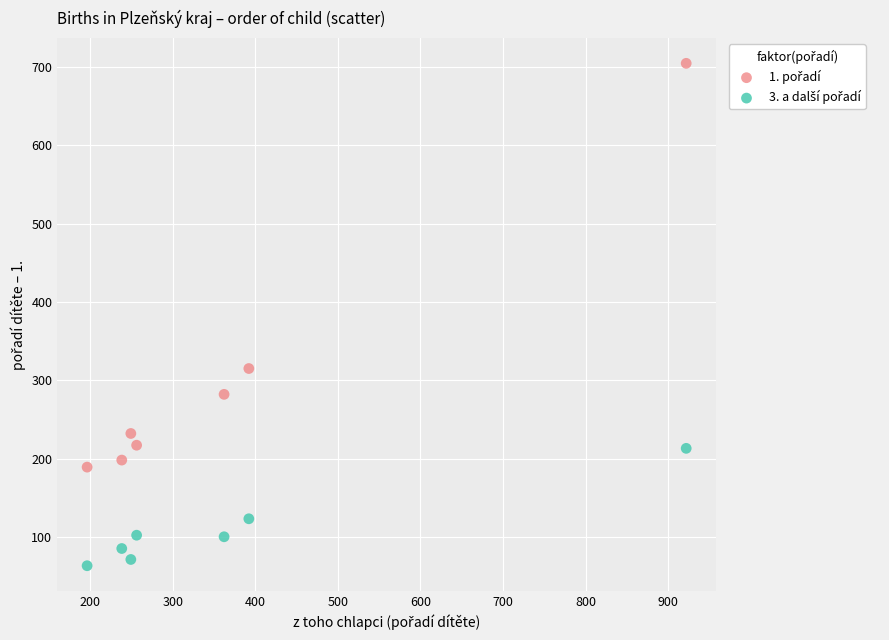

What is the X range (max minus min) for the scatter plot?

726